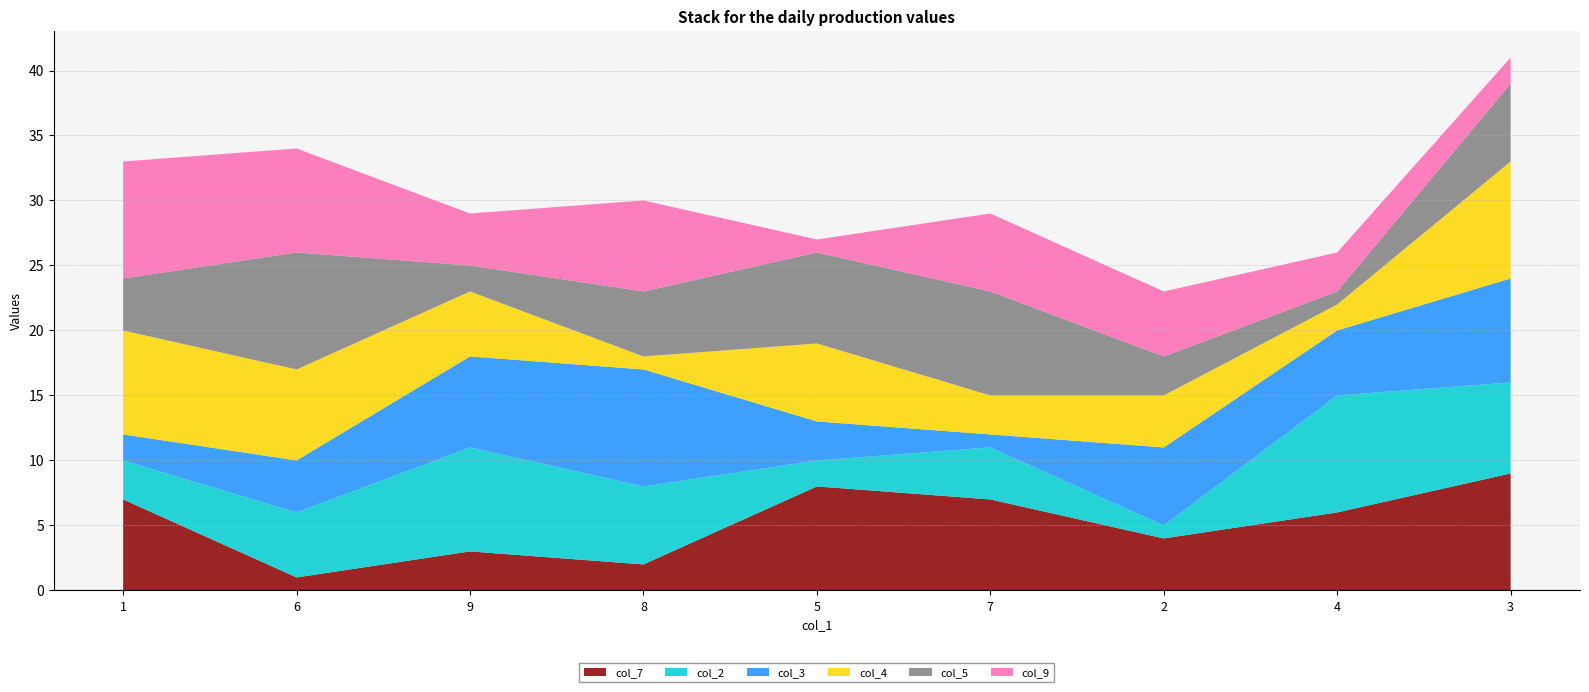

Reading left to right, extract all data points from this chart.

col_7: 1=7	6=1	9=3	8=2	5=8	7=7	2=4	4=6	3=9
col_2: 1=3	6=5	9=8	8=6	5=2	7=4	2=1	4=9	3=7
col_3: 1=2	6=4	9=7	8=9	5=3	7=1	2=6	4=5	3=8
col_4: 1=8	6=7	9=5	8=1	5=6	7=3	2=4	4=2	3=9
col_5: 1=4	6=9	9=2	8=5	5=7	7=8	2=3	4=1	3=6
col_9: 1=9	6=8	9=4	8=7	5=1	7=6	2=5	4=3	3=2